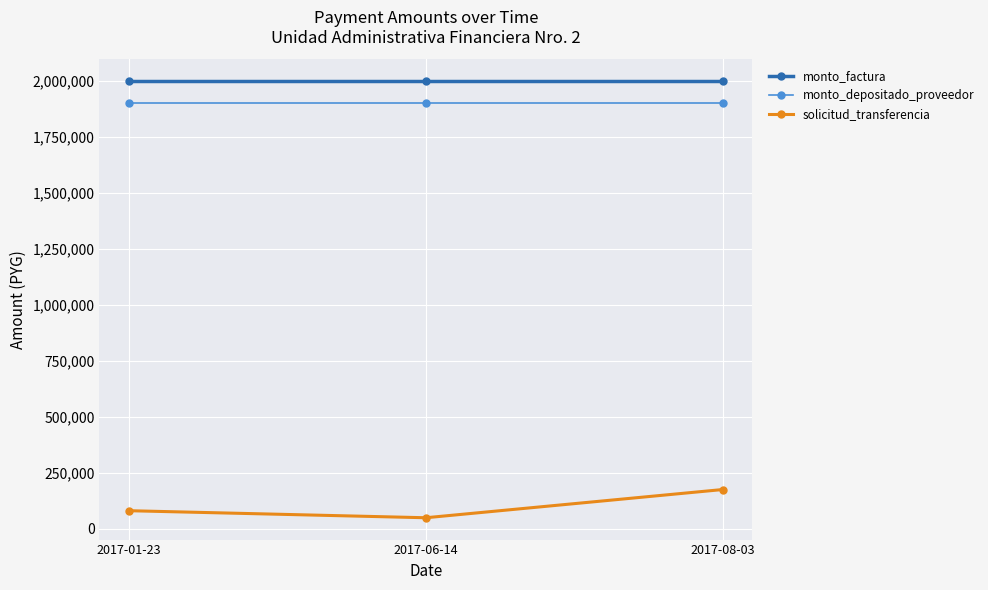

How many lines are shown in the chart?

3